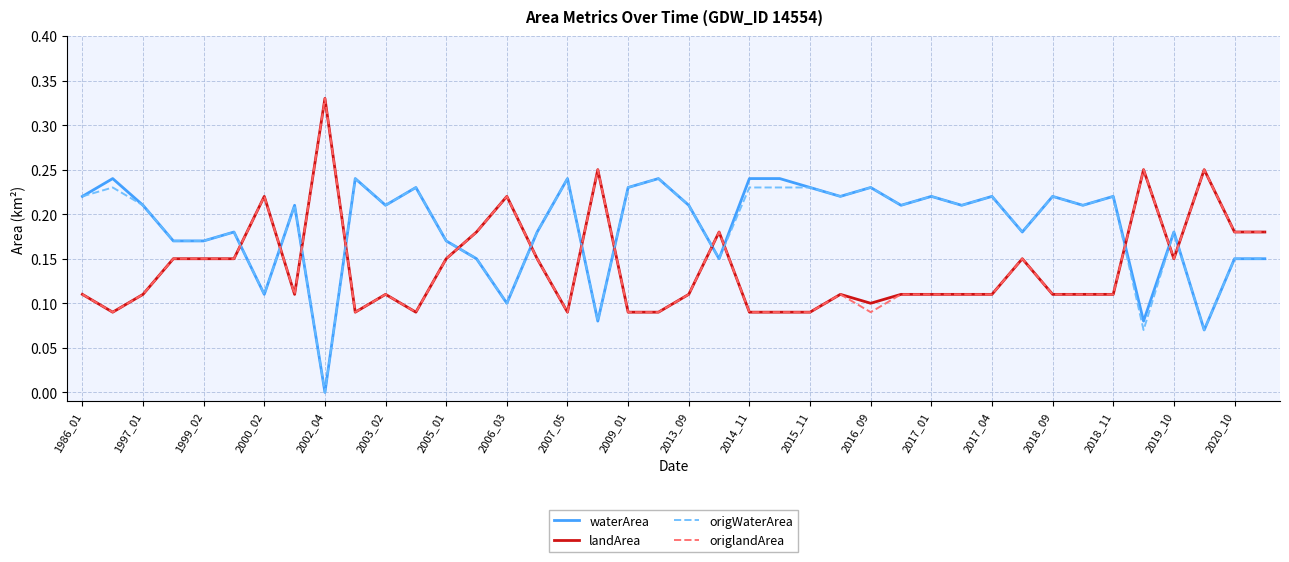

What are all the series names shown in the legend?

waterArea, landArea, origWaterArea, origlandArea